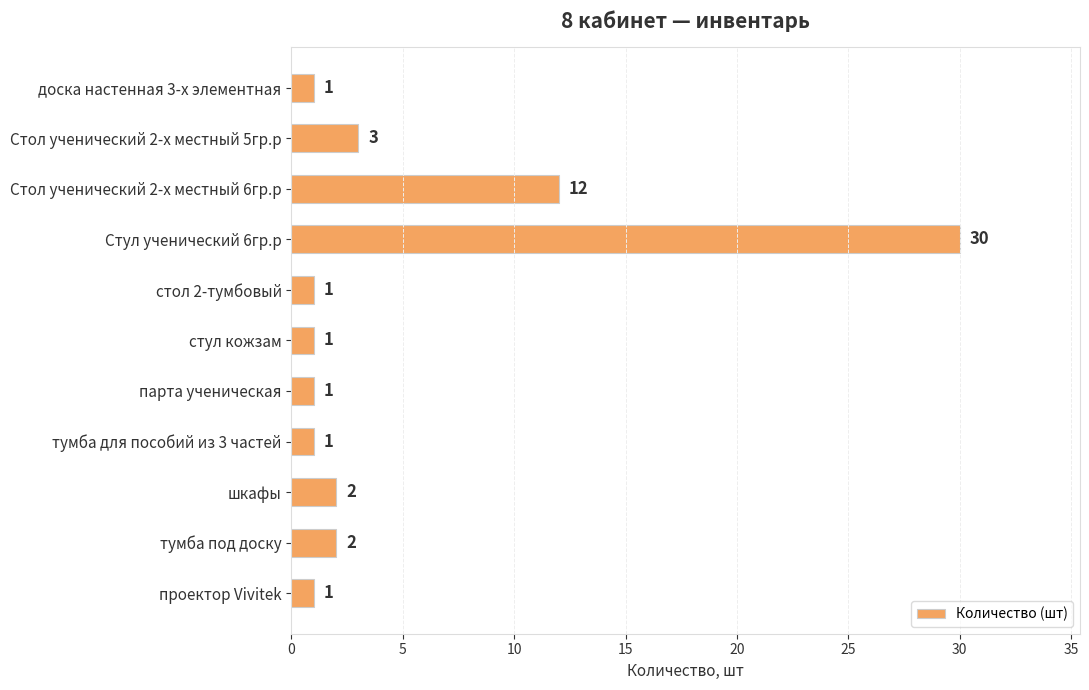

What is the value of the 5th bar from the top?

1